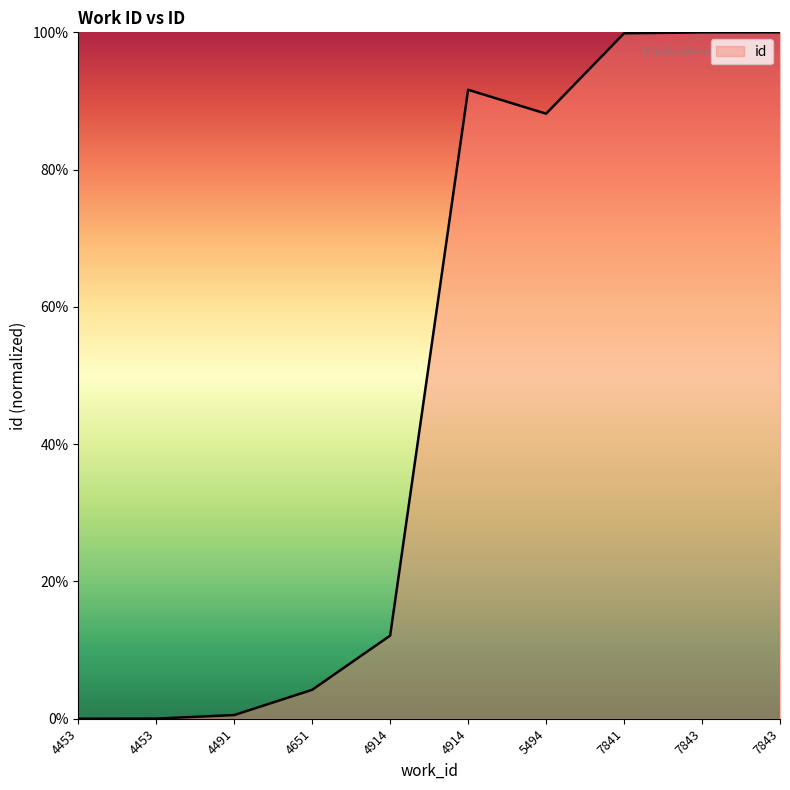

Reading right to left, transcribe all the data shown in this chart.

100.0	100.0	99.9	88.1	91.6	12.1	4.2	0.5	0.0	0.0